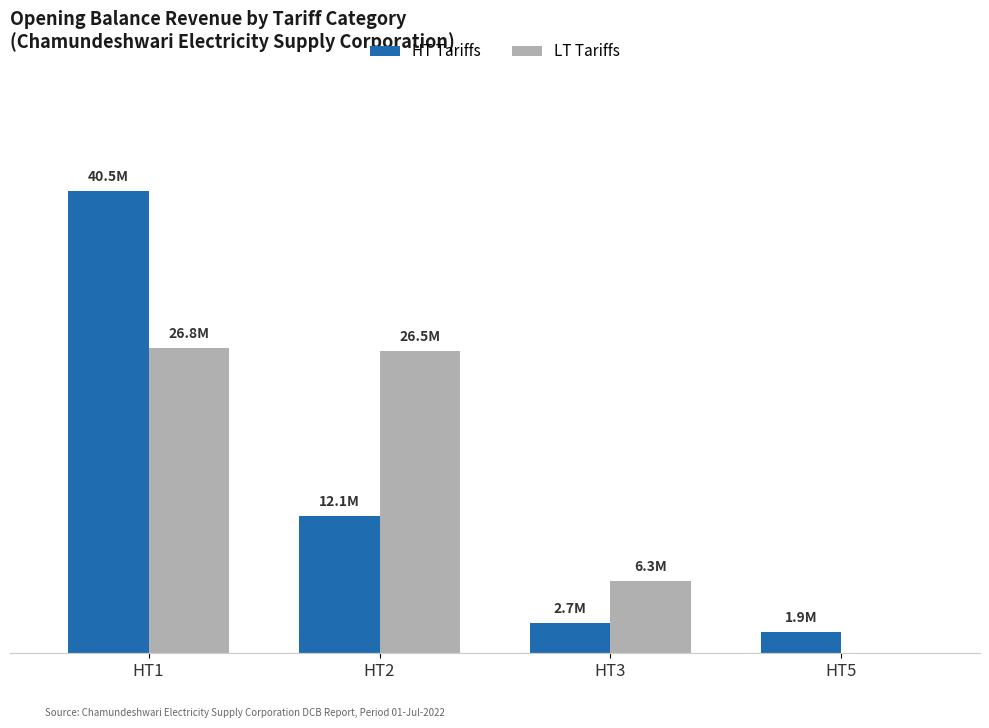

Reading left to right, transcribe all the data shown in this chart.

HT Tariffs: 40516046.3	12065648.8	2696709.6	1893154.2
LT Tariffs: 26779018.4	26493622.1	6309520.1	0.0